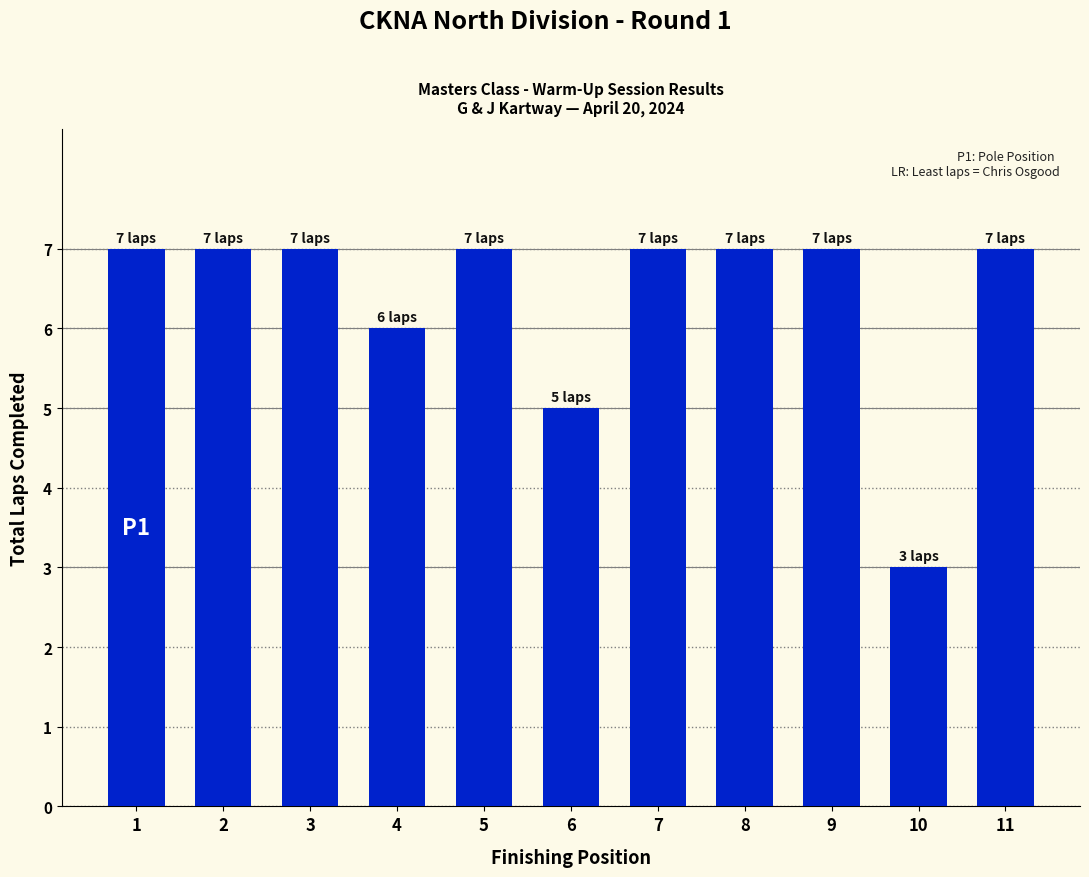

Does the chart contain stacked bars?

No